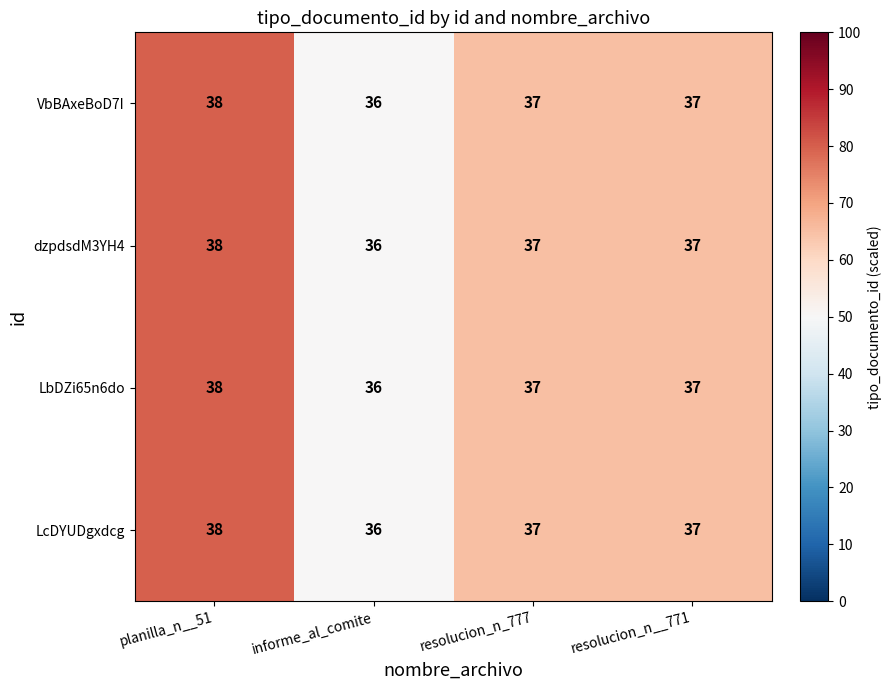

What is the maximum value shown in the chart?

38